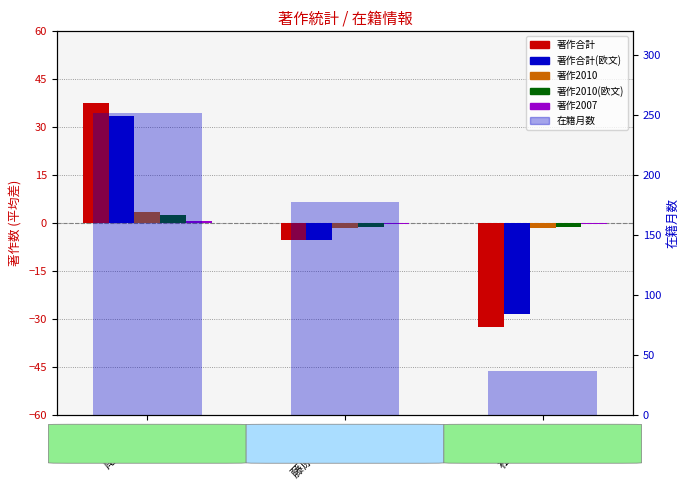

True or false: 著作合計 has a value of -52.3 at 松本 尚子.

False